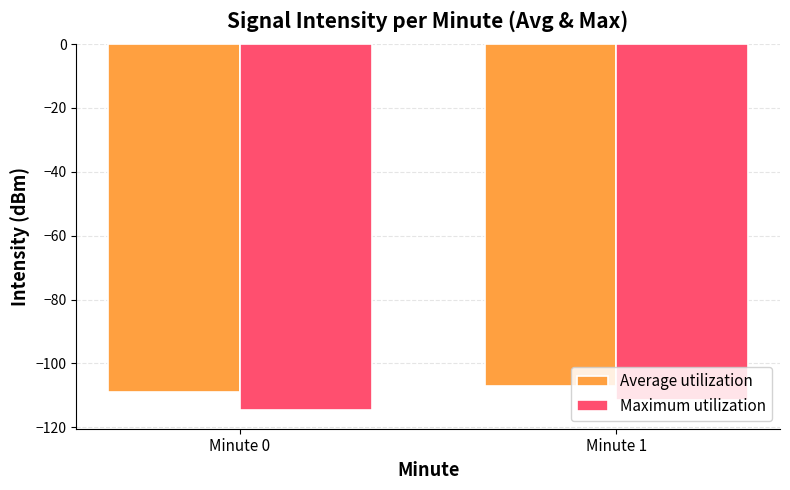

The Maximum utilization series shows -114.7 at Minute 0. True or false?

True